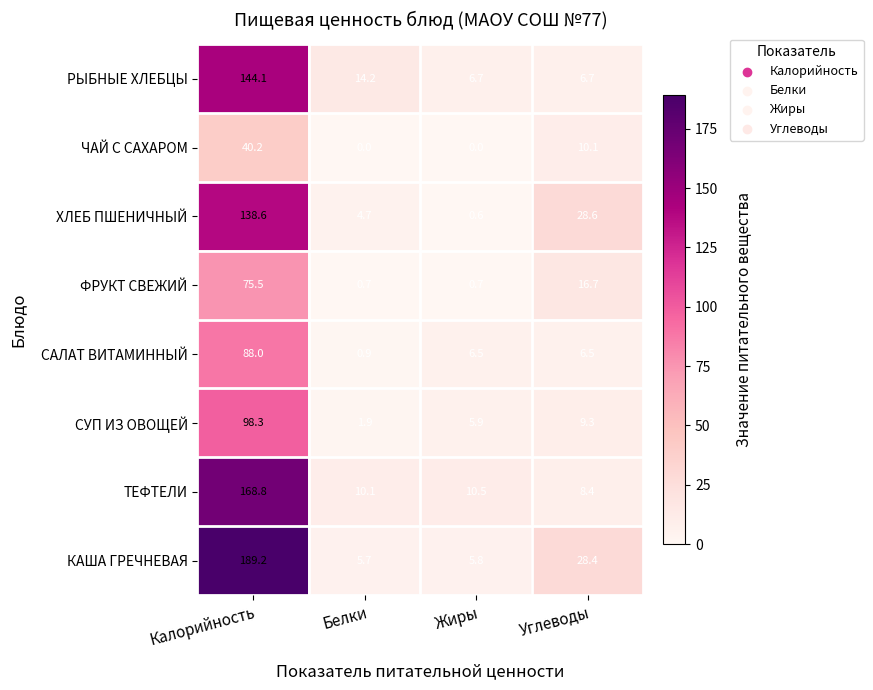

At Белки, list the series in order from smallest to largest.

ЧАЙ С САХАРОМ, ФРУКТ СВЕЖИЙ, САЛАТ ВИТАМИННЫЙ, СУП ИЗ ОВОЩЕЙ, ХЛЕБ ПШЕНИЧНЫЙ, КАША ГРЕЧНЕВАЯ, ТЕФТЕЛИ, РЫБНЫЕ ХЛЕБЦЫ